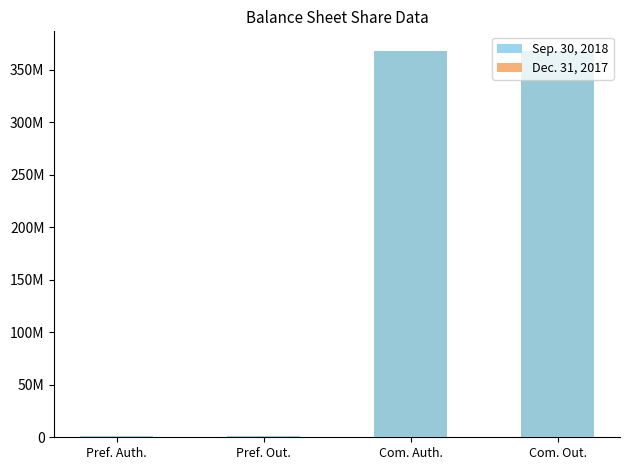

How many distinct data groups are displayed?

2